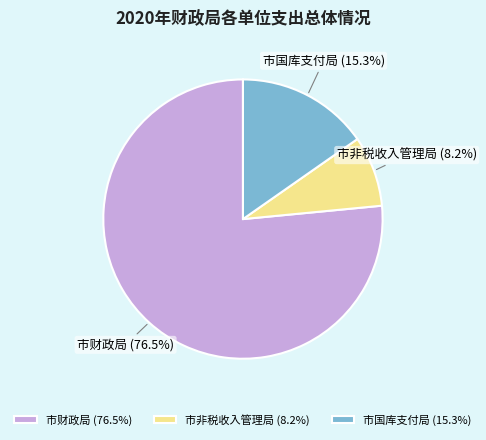

Between 市财政局 and 市非税收入管理局, which is larger?

市财政局